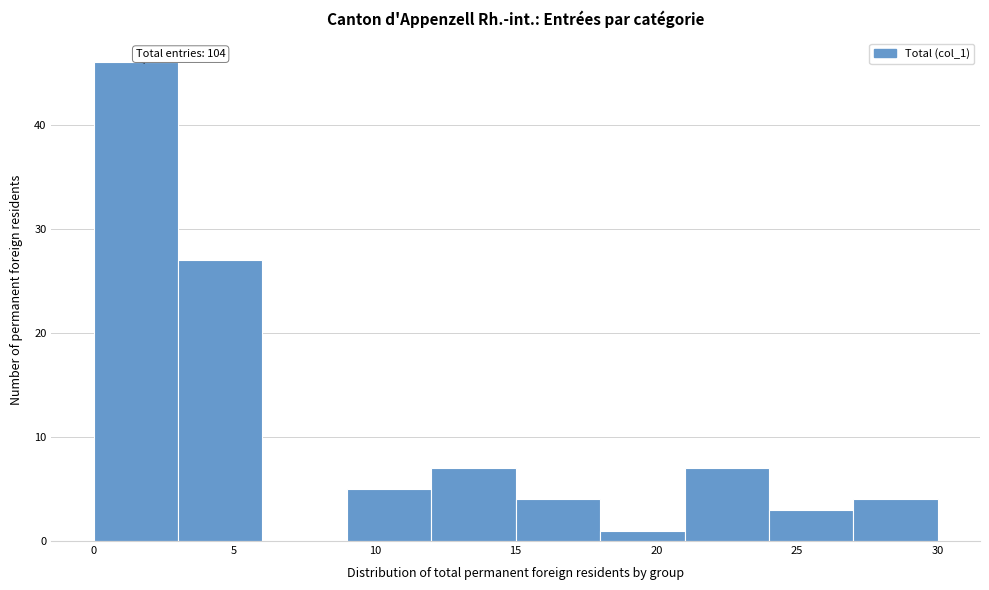

Over which range of the x-axis is the bar tallest?

0 to 3